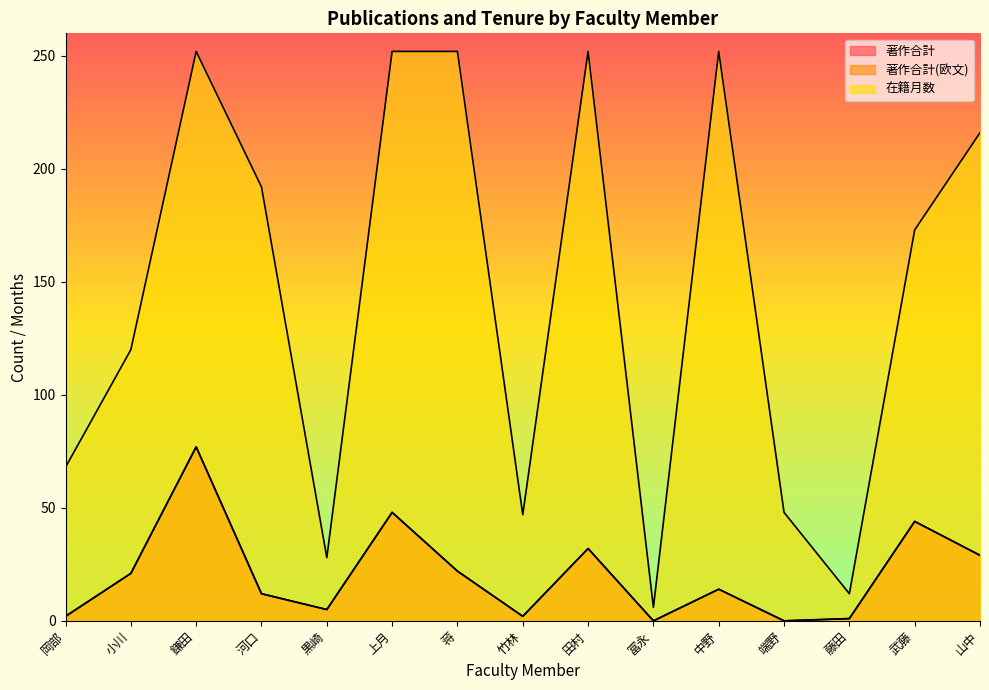

List the labels in order of 在籍月数 value, largest first.

鎌田, 上月, 蒋, 田村, 中野, 山中, 河口, 武藤, 小川, 岡部, 端野, 竹林, 黒崎, 藤田, 冨永